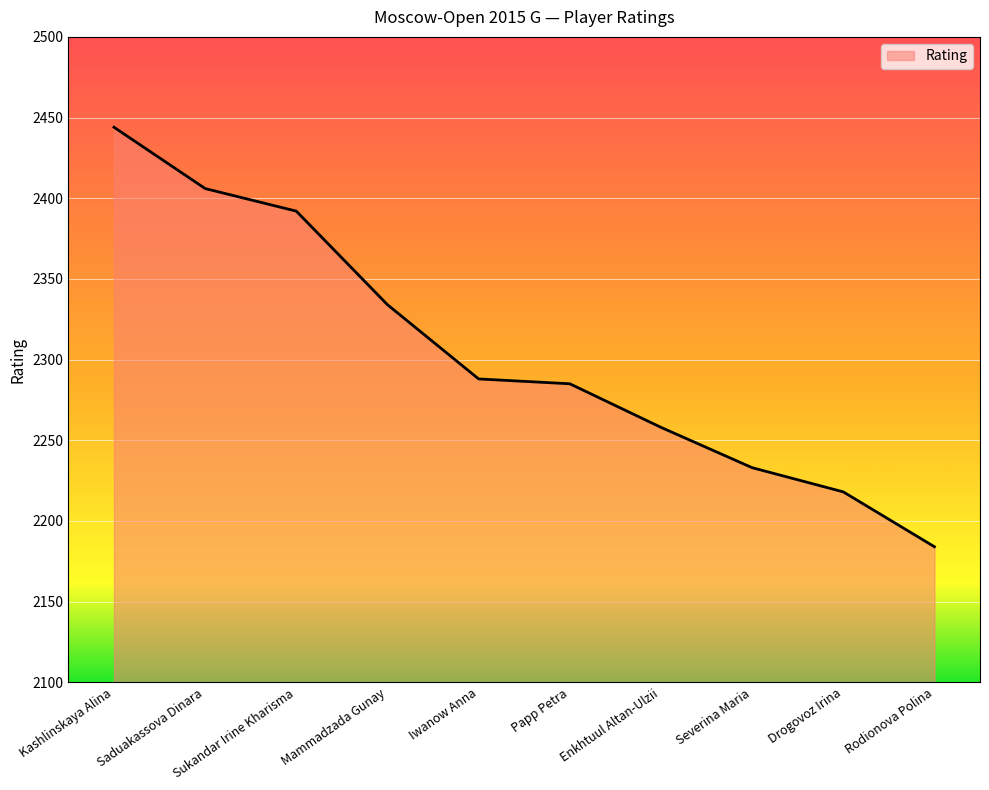

True or false: the data has more than 1 interior local peaks.

False